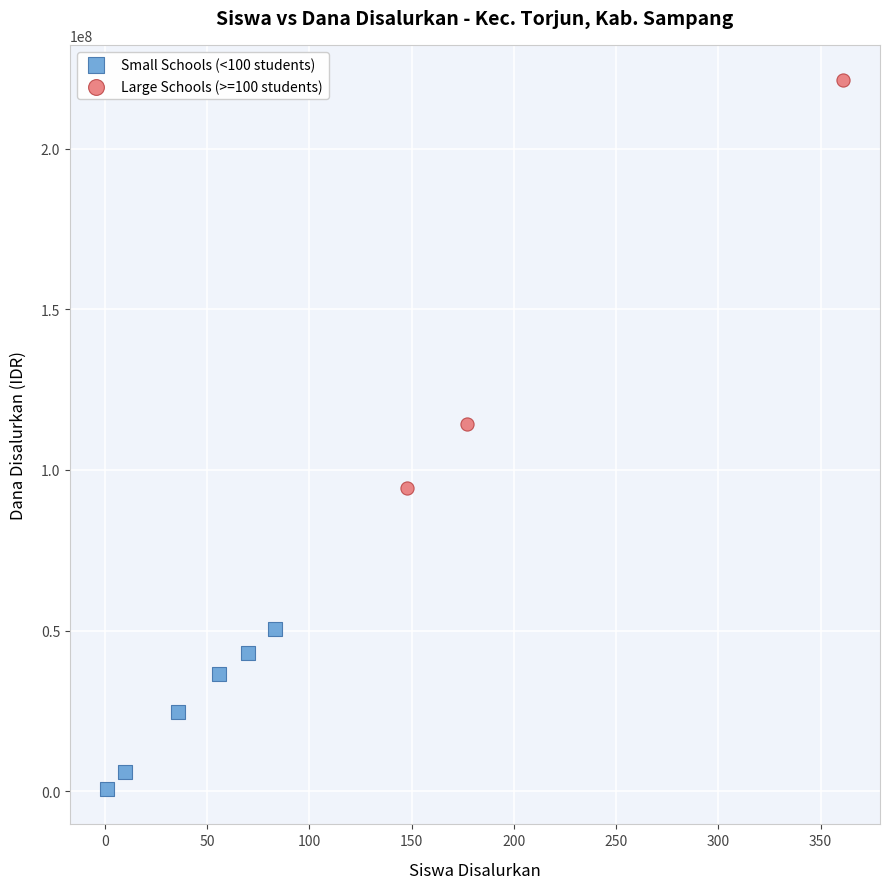

Which series has the largest Y range (max minus min)?

Large Schools (>=100 students)